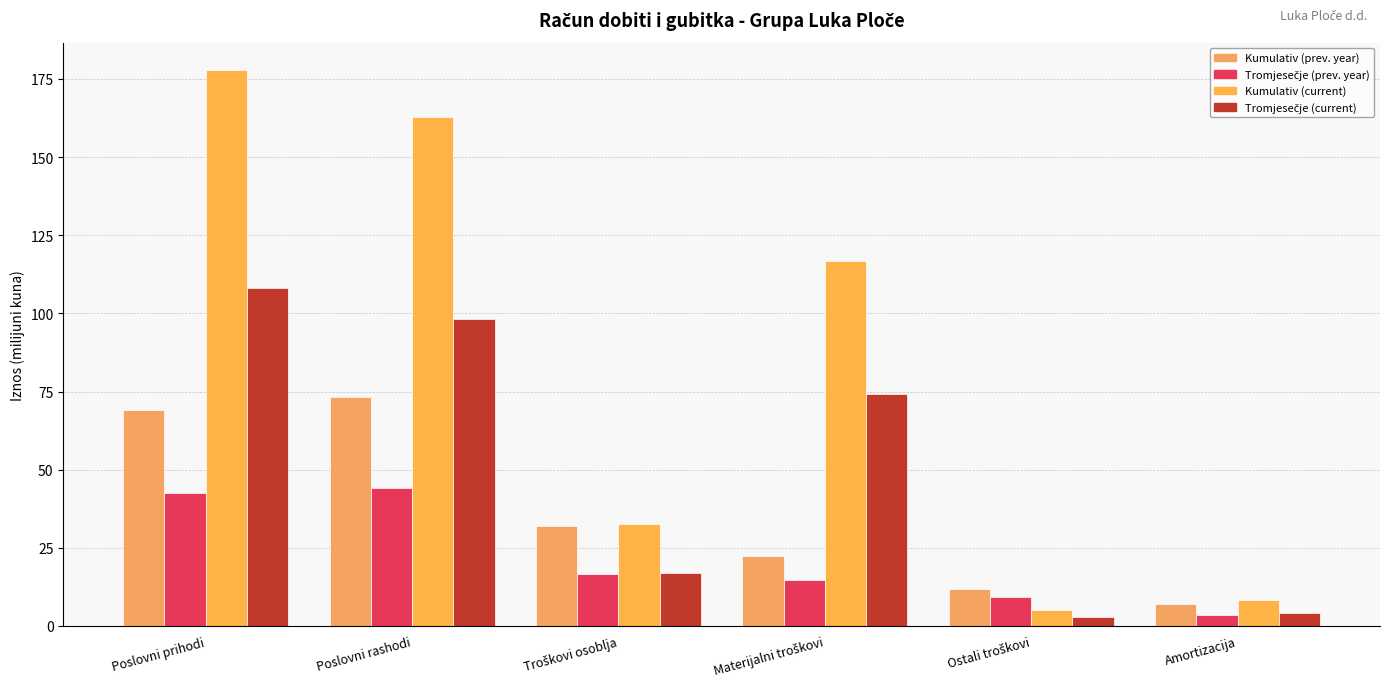

Where is Kumulativ (current) nearest to the value 91?

Materijalni troškovi